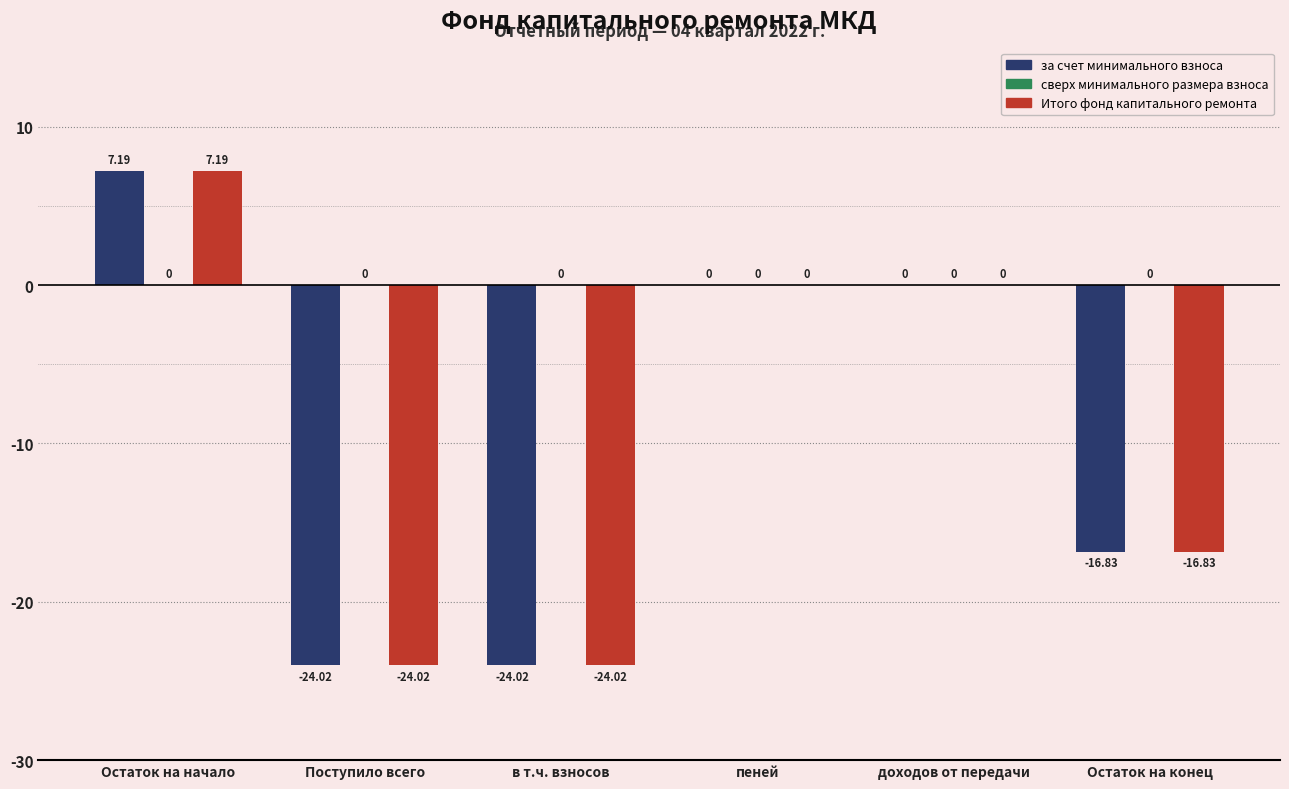

The value of Итого фонд капитального ремонта at Остаток на начало is 7.2. True or false?

True